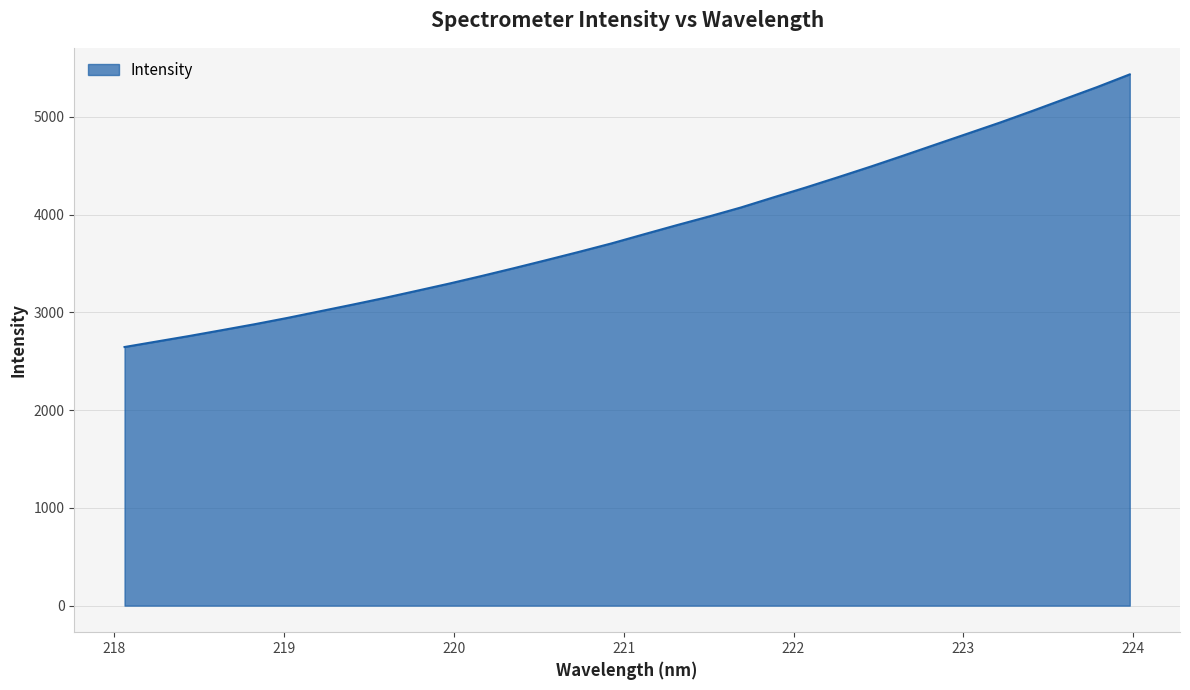

What is the difference between the maximum and minimum values?

2788.1